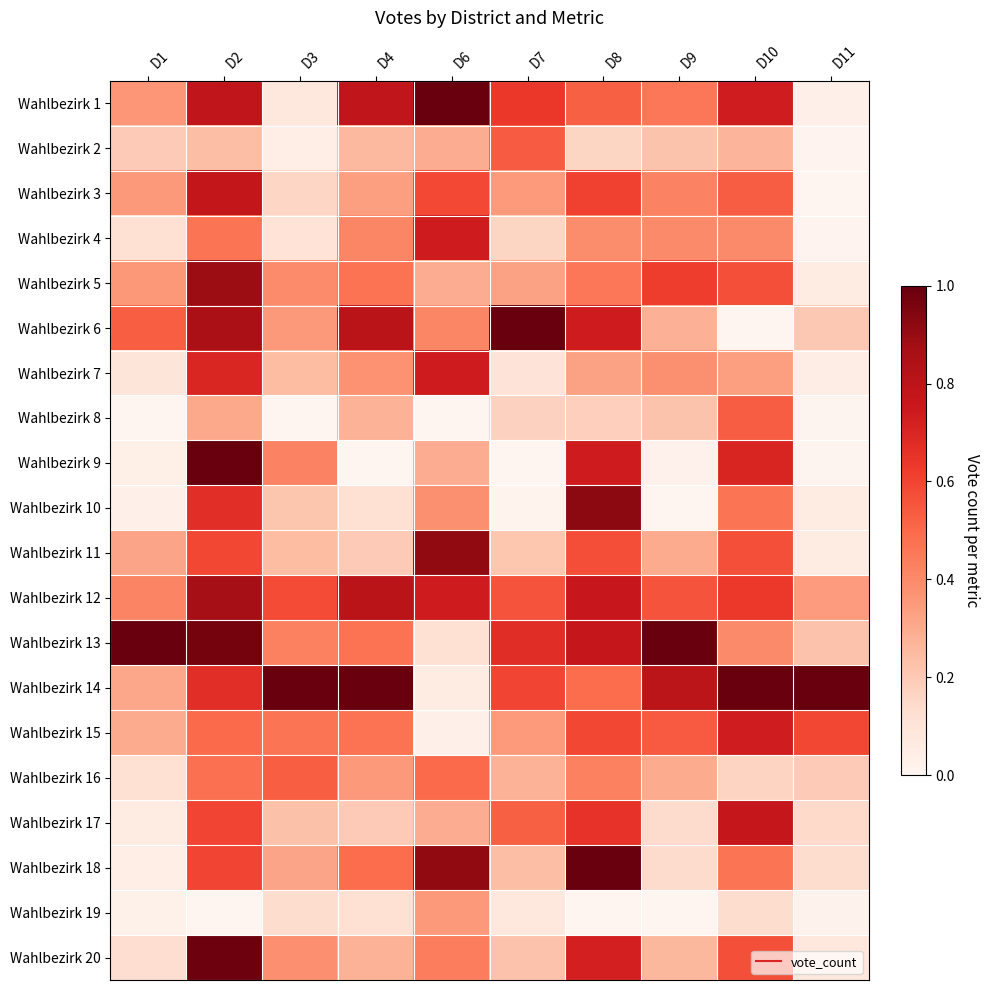

Which has a higher value, D7 or D4?

D4